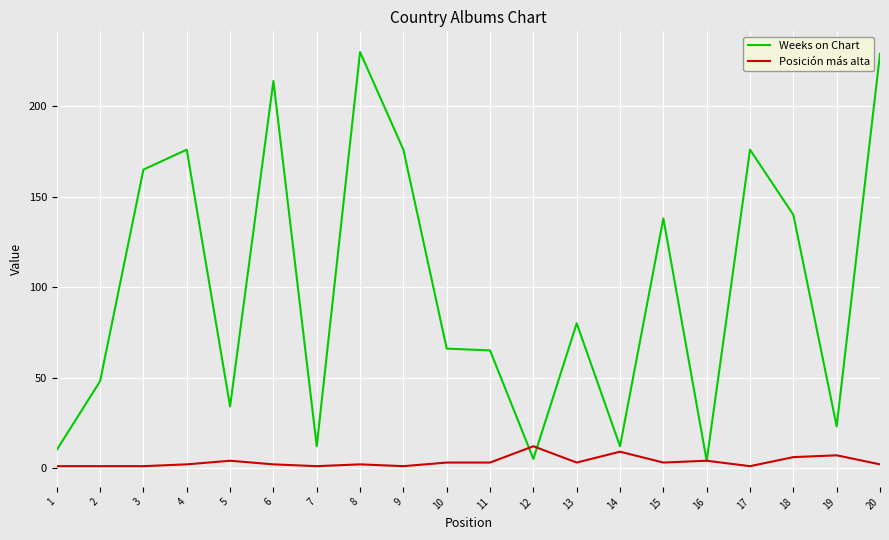

Which series has the largest total across all categories?

Weeks on Chart